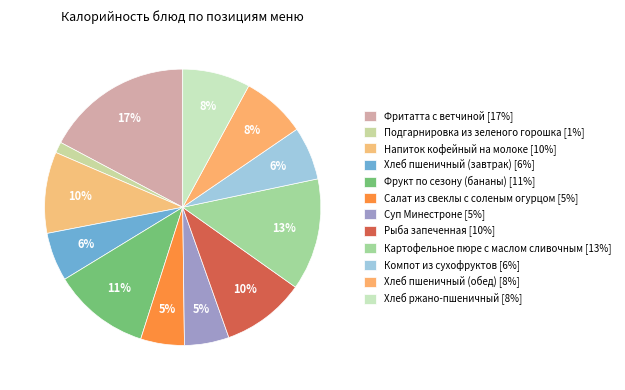

How many segments does this pie chart have?

12